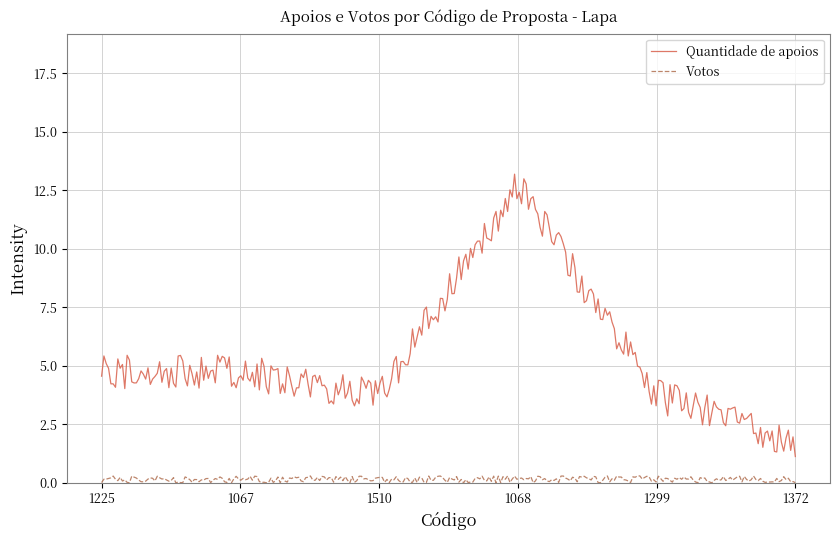

What is the maximum value for Quantidade de apoios?

13.2